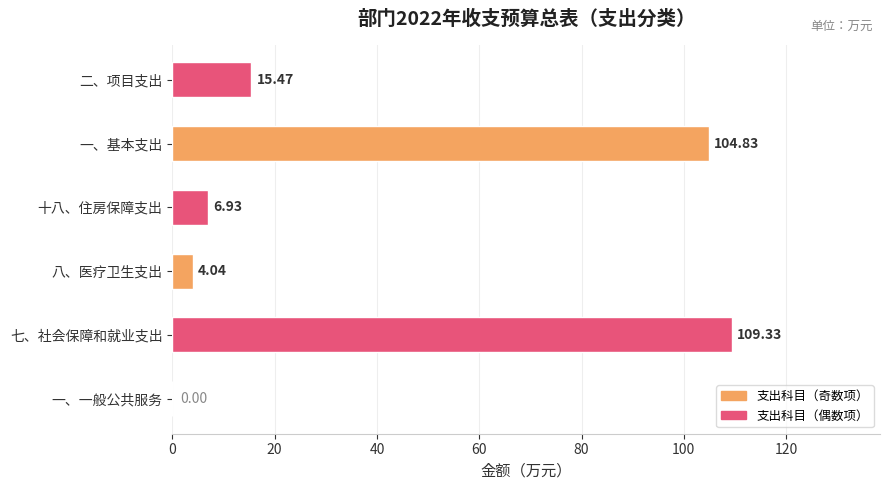

Between 二、项目支出 and 十八、住房保障支出, which is larger?

二、项目支出